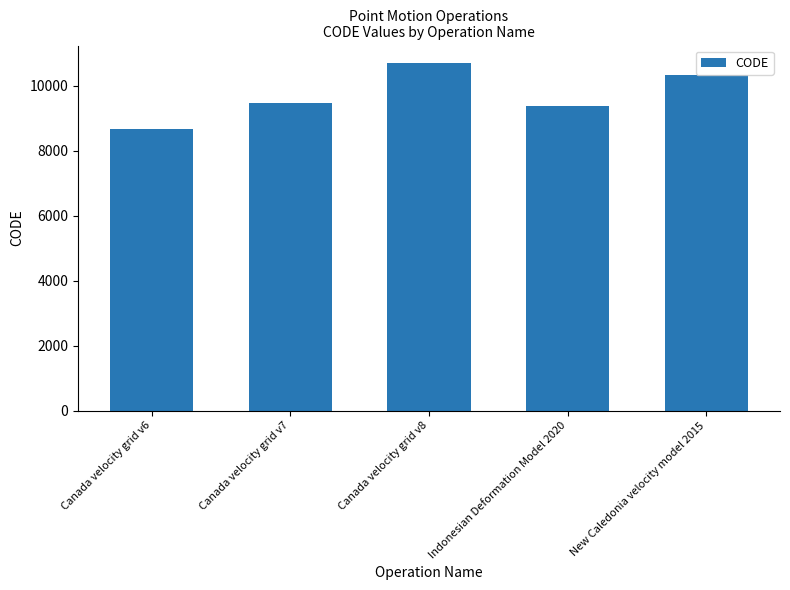

What position from the left is Canada velocity grid v6?

1